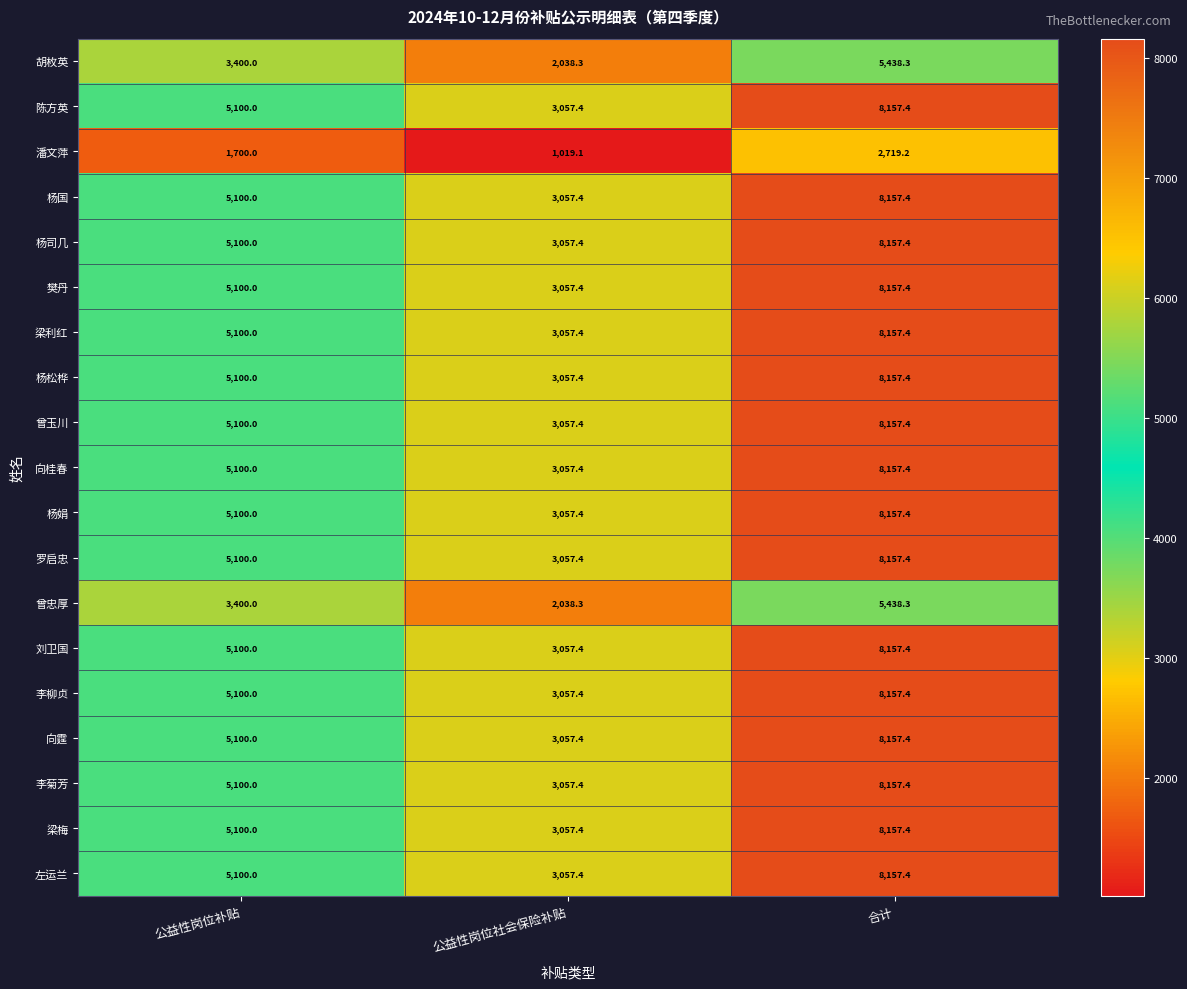

What is the total value across all series at 合计?

144114.2